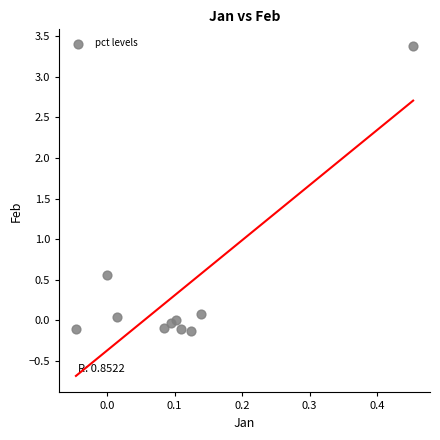

What Y value in the scatter plot is closest to 1?

0.6